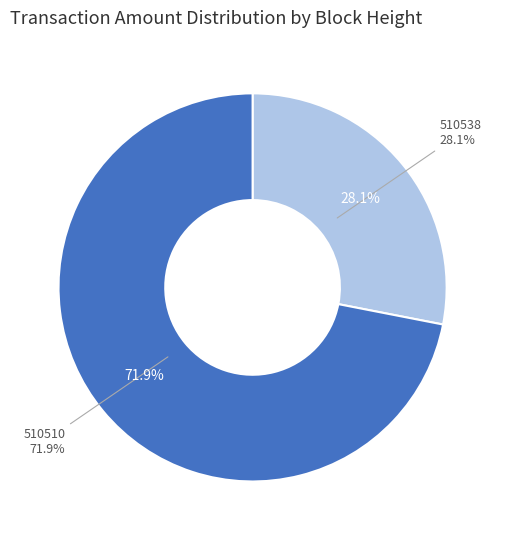

Count the number of slices in the pie.

2